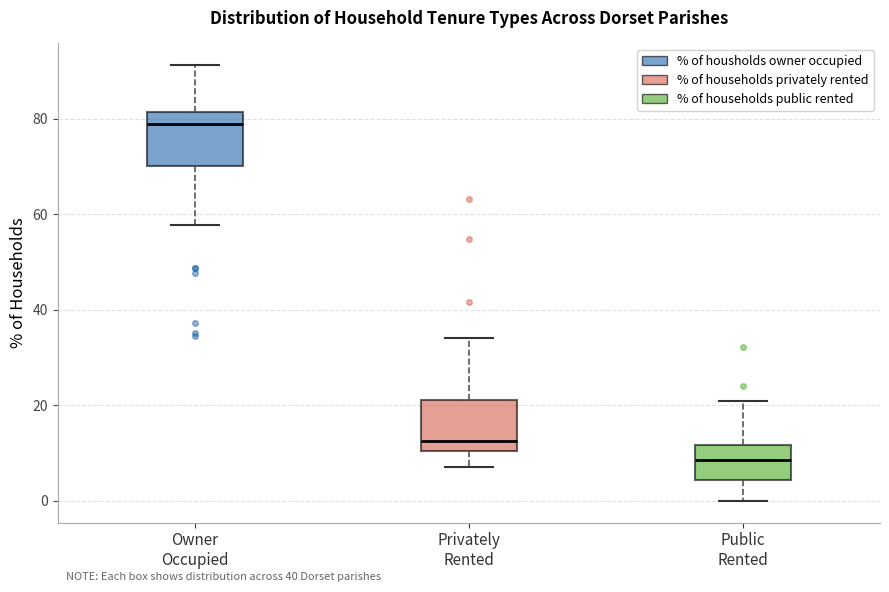

Reading left to right, transcribe this box plot: for each box, give where its median line is, the range the box spans, and where its two whiskers end, as read against the y-axis. The values are not printed on the chart, so give them approximately, as read against the axis.

Owner Occupied: median 78, box 70 to 82, whiskers 58 to 92
Privately Rented: median 12, box 10 to 22, whiskers 8 to 34
Public Rented: median 8, box 4 to 12, whiskers 0 to 20